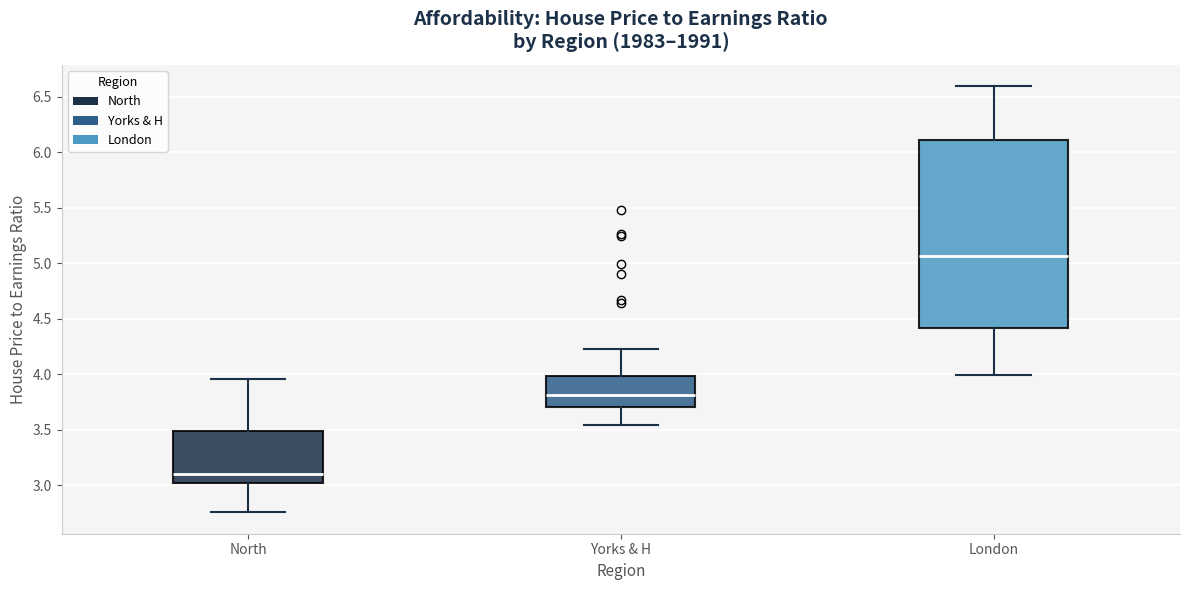

Reading left to right, read every box against the y-axis: the position of its median line, the range the box covers, and the ends of its whiskers. The values are not printed on the chart, so give them approximately, as read against the axis.

North: median 3.10, box 3.00 to 3.50, whiskers 2.75 to 3.95
Yorks & H: median 3.80, box 3.70 to 4.00, whiskers 3.55 to 4.20
London: median 5.05, box 4.40 to 6.10, whiskers 4.00 to 6.60